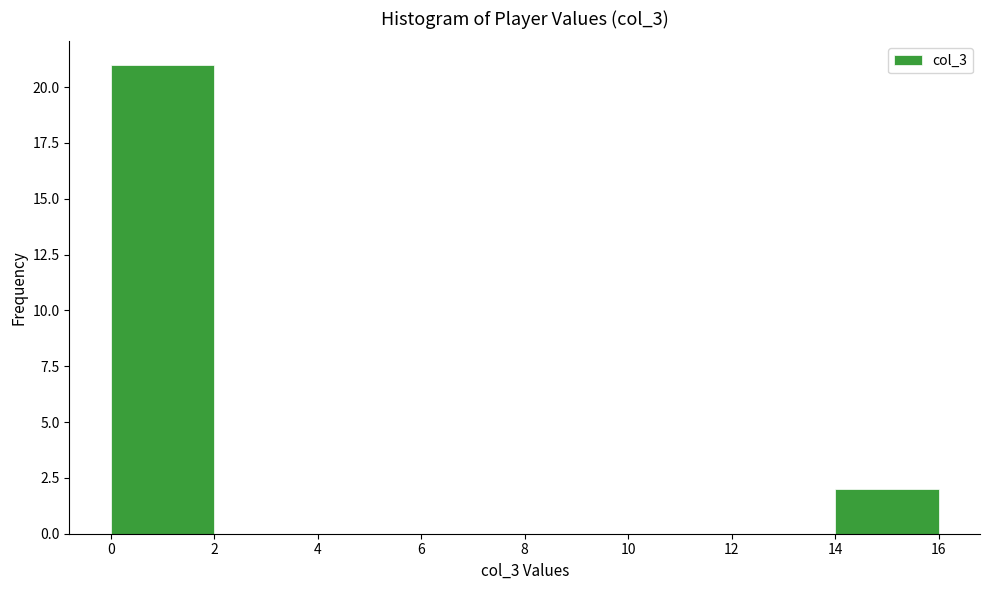

Reading left to right, transcribe this chart: for each bar, give the range it covers on the x-axis and its height. The values are not printed on the chart, so give them approximately, as read against the axis.

0 to 2: 21
2 to 4: 0
4 to 6: 0
6 to 8: 0
8 to 10: 0
10 to 12: 0
12 to 14: 0
14 to 16: 2